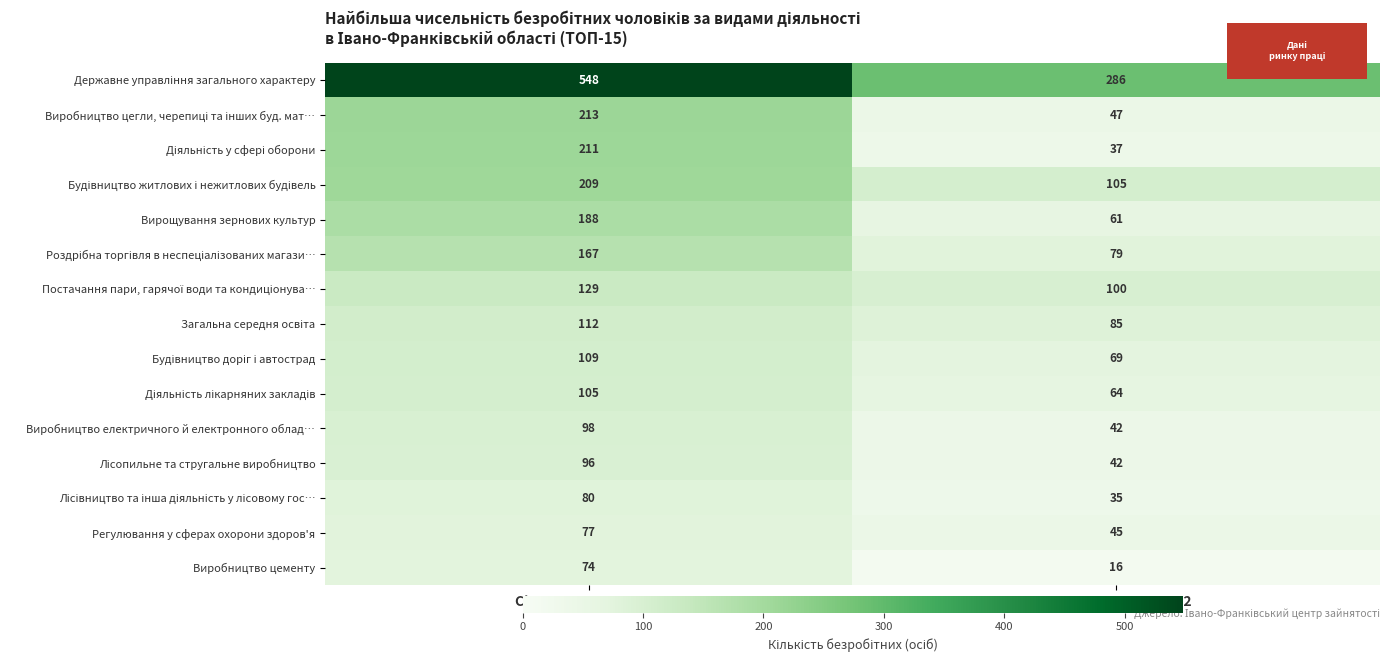

The Вирощування зернових культур series shows 61 at Станом на 01.07.2022. True or false?

True